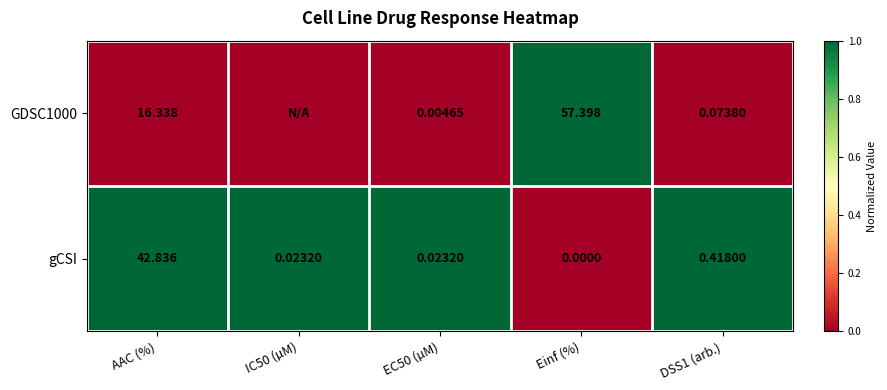

Which series changed the most between AAC (%) and Einf (%)?

gCSI